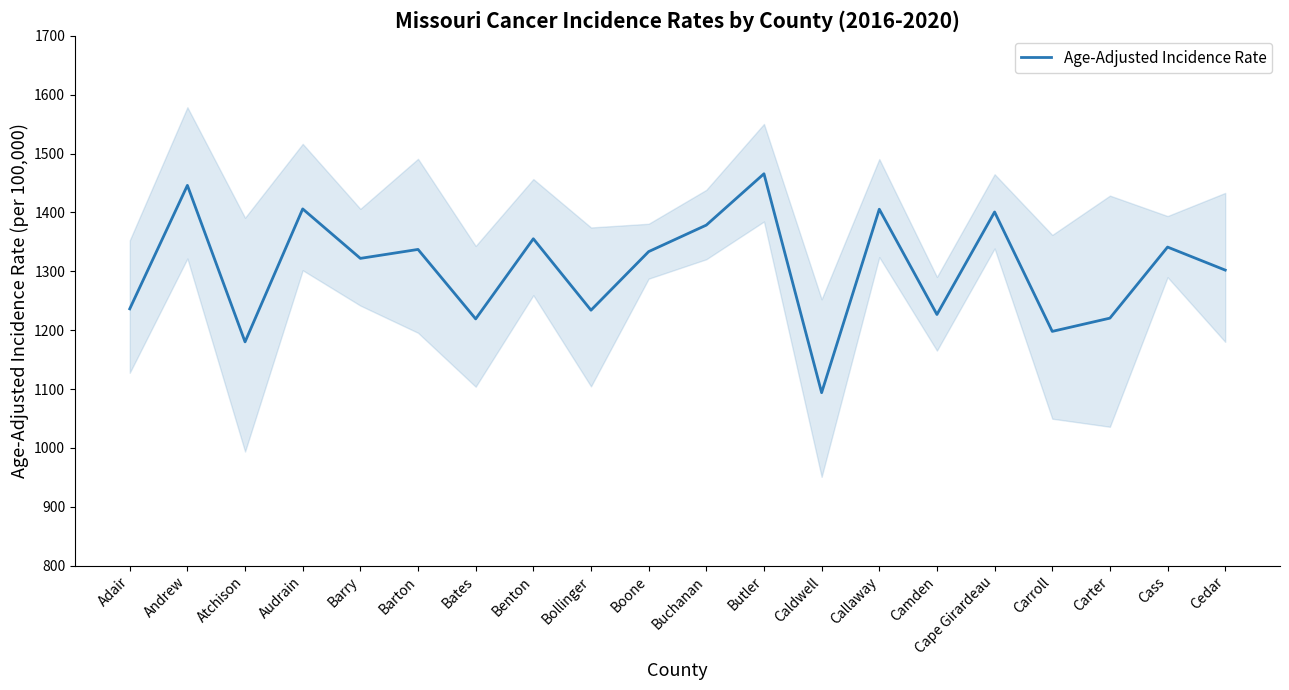

Rank the categories by value from highest to lowest.

Butler, Andrew, Audrain, Callaway, Cape Girardeau, Buchanan, Benton, Cass, Barton, Boone, Barry, Cedar, Adair, Bollinger, Camden, Carter, Bates, Carroll, Atchison, Caldwell